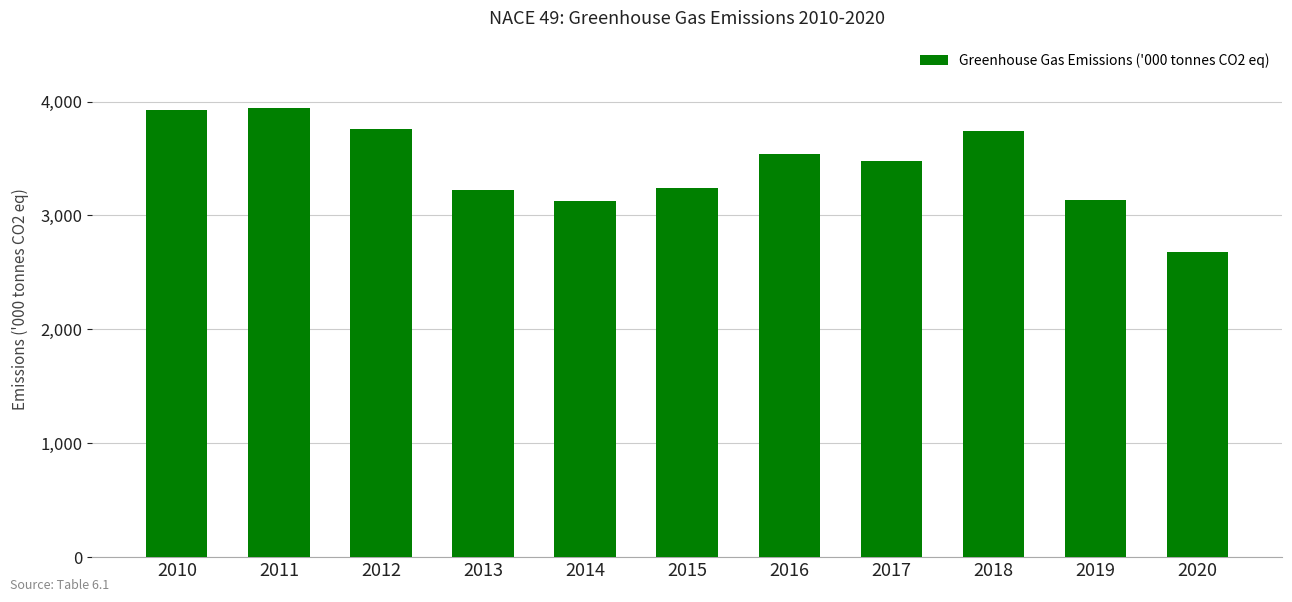

What is the change in value from 2019 to 2020?

-452.4